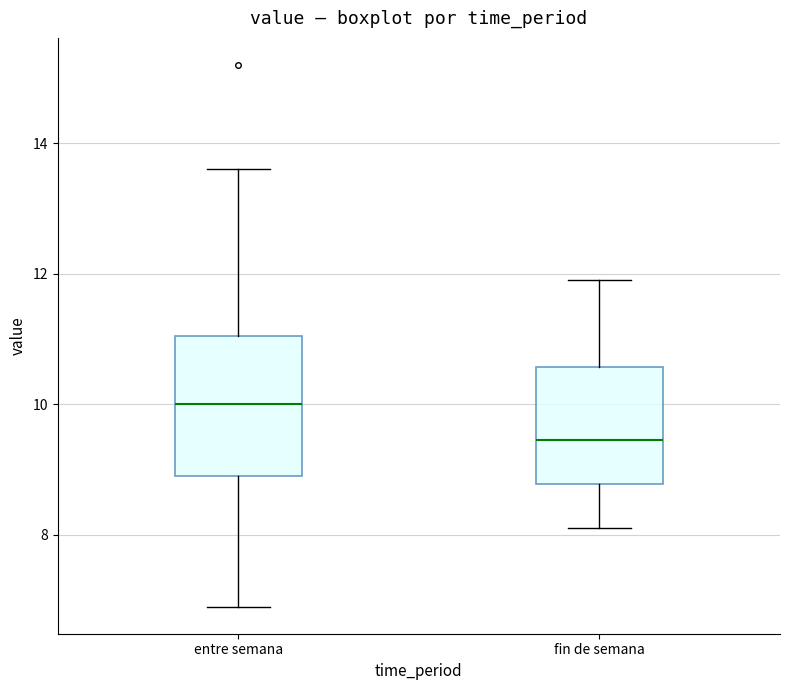

Where does the upper whisker of the box for entre semana end on the y-axis? The values are not printed on the chart, so give them approximately, as read against the axis.

13.6